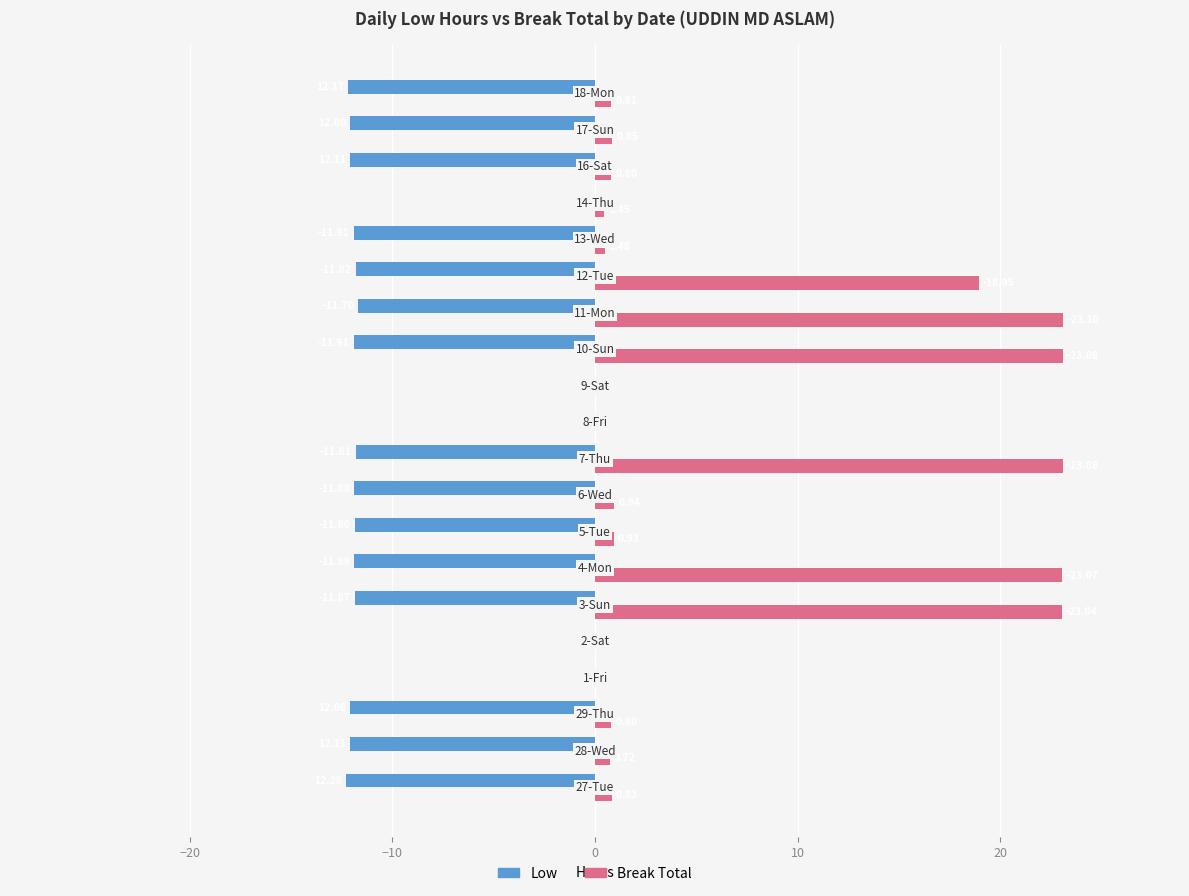

What is the maximum value for Break Total?

23.1